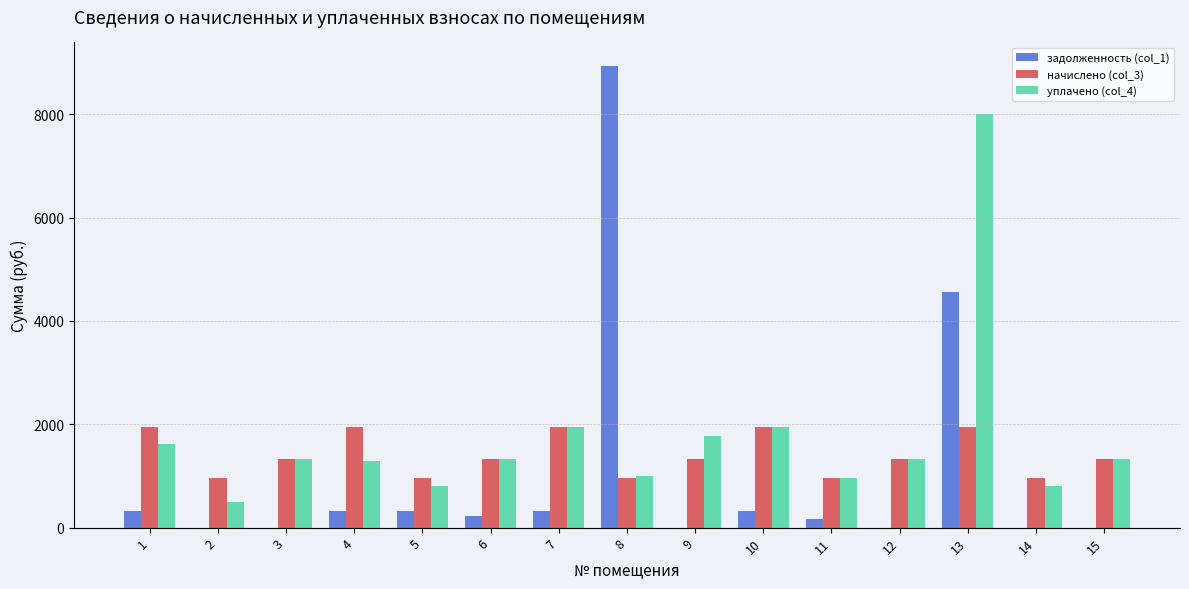

At which category is the sum across all series the highest?

13